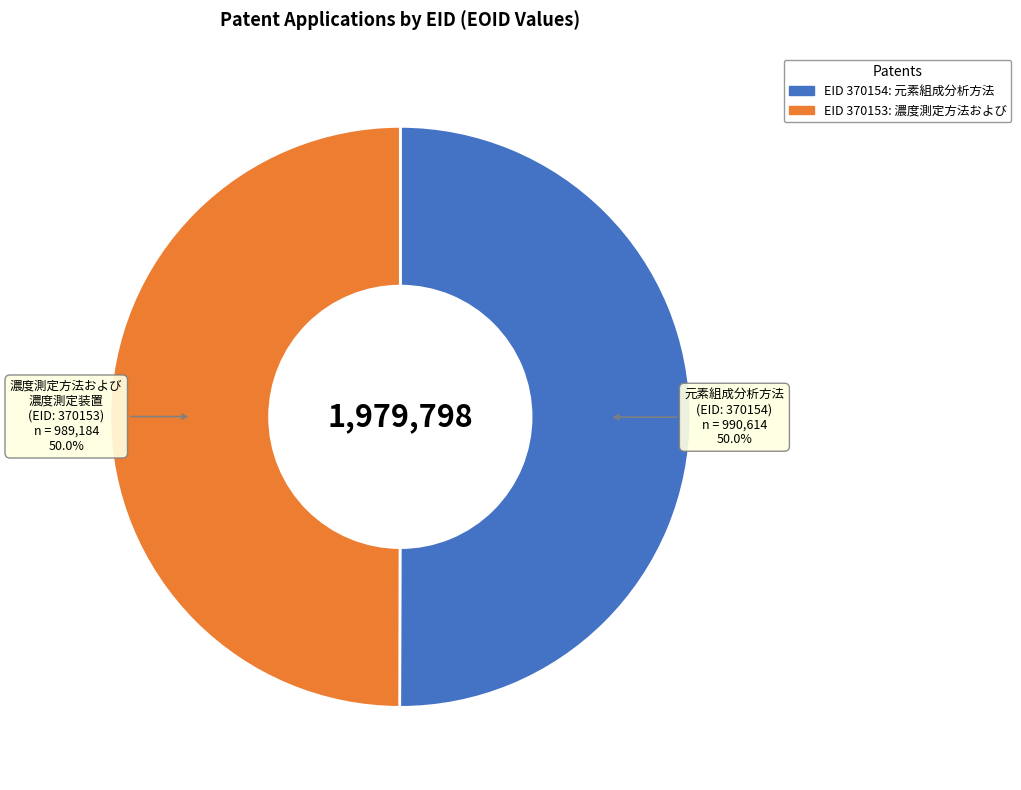

How many slices are in this pie chart?

2